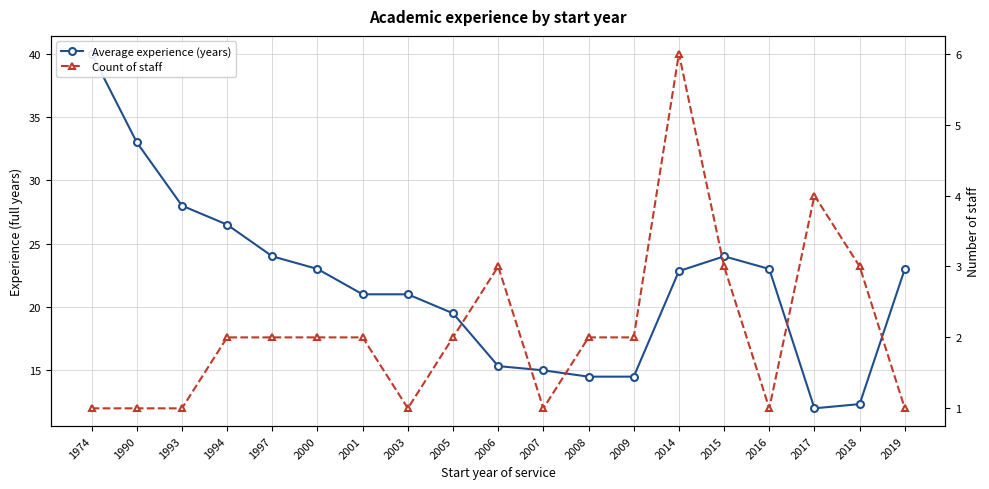

Where is the first local minimum for Count of staff?

2003